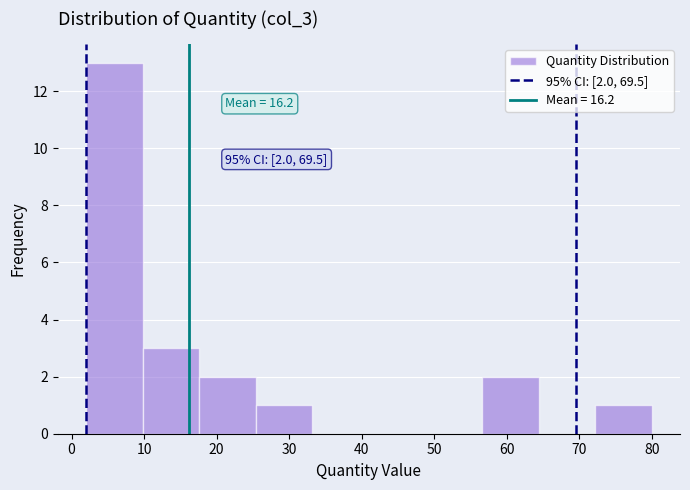

Which range on the x-axis has the tallest bar?

2.0 to 9.8